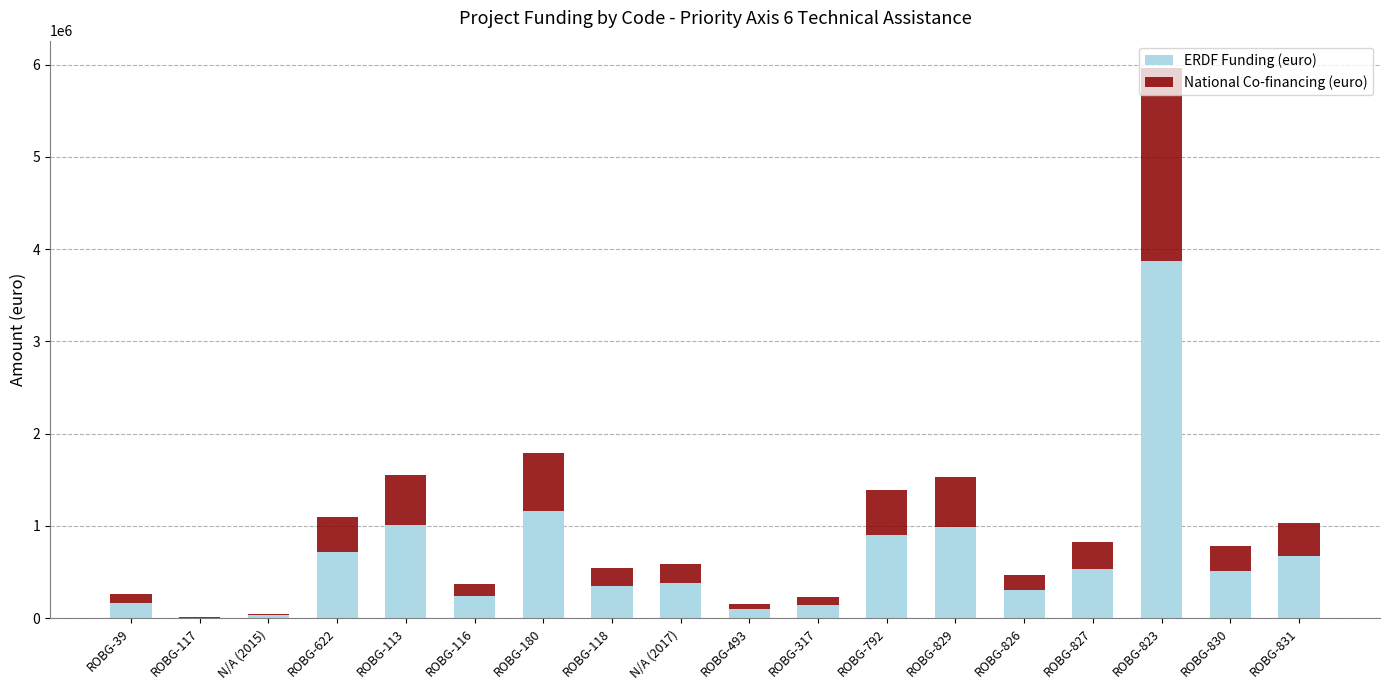

What is the sum of the ERDF Funding (euro) values at ROBG-180 and ROBG-823?

5038576.4